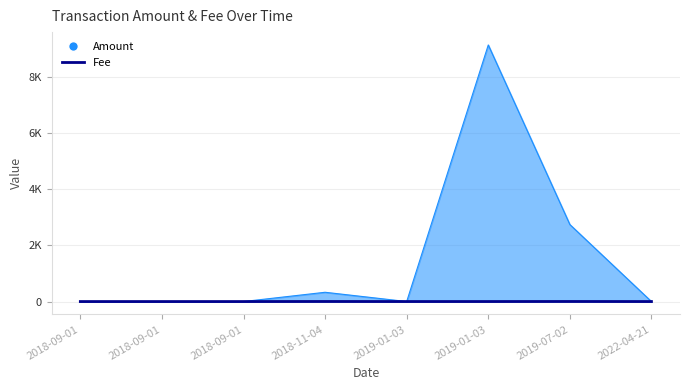

Which has a higher value, 2019-01-03 or 2018-09-01?

2019-01-03